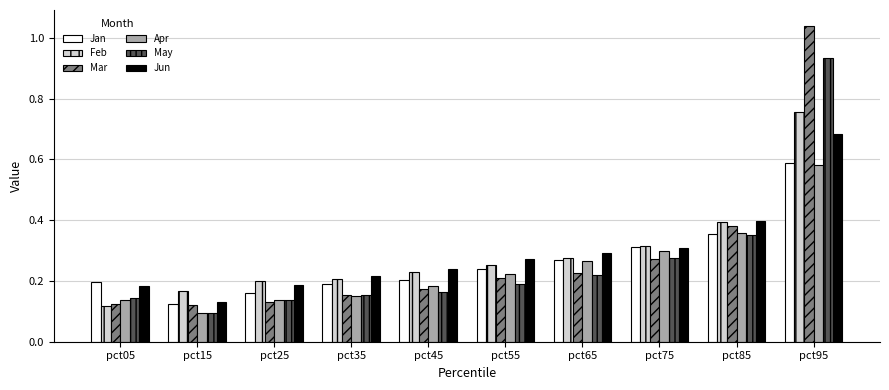

Is it true that Feb equals 0.3 at pct55?

True